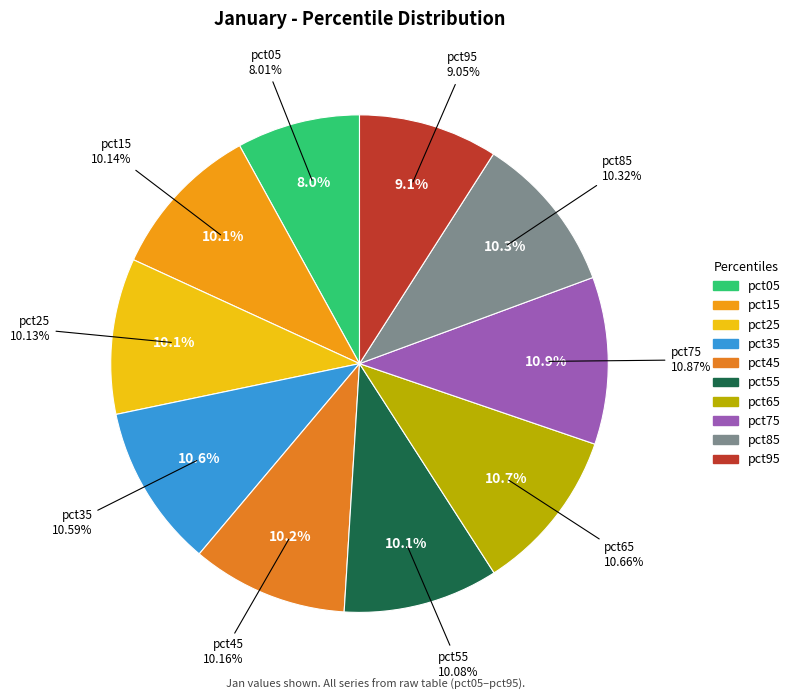

What percentage do pct85 and pct25 together represent?

20.5%